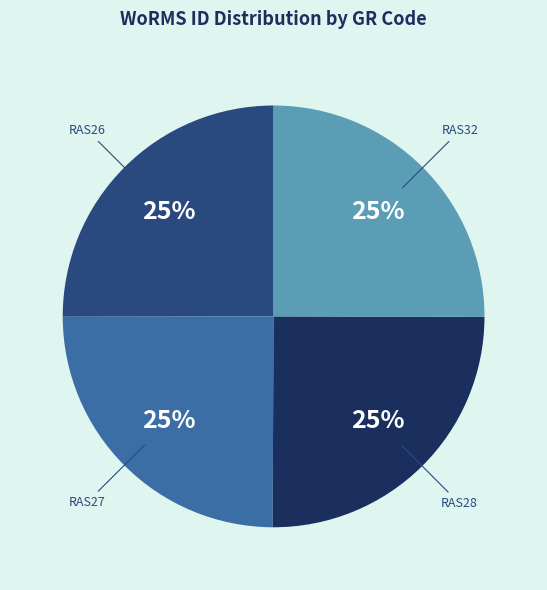

Does any single category account for the majority?

No